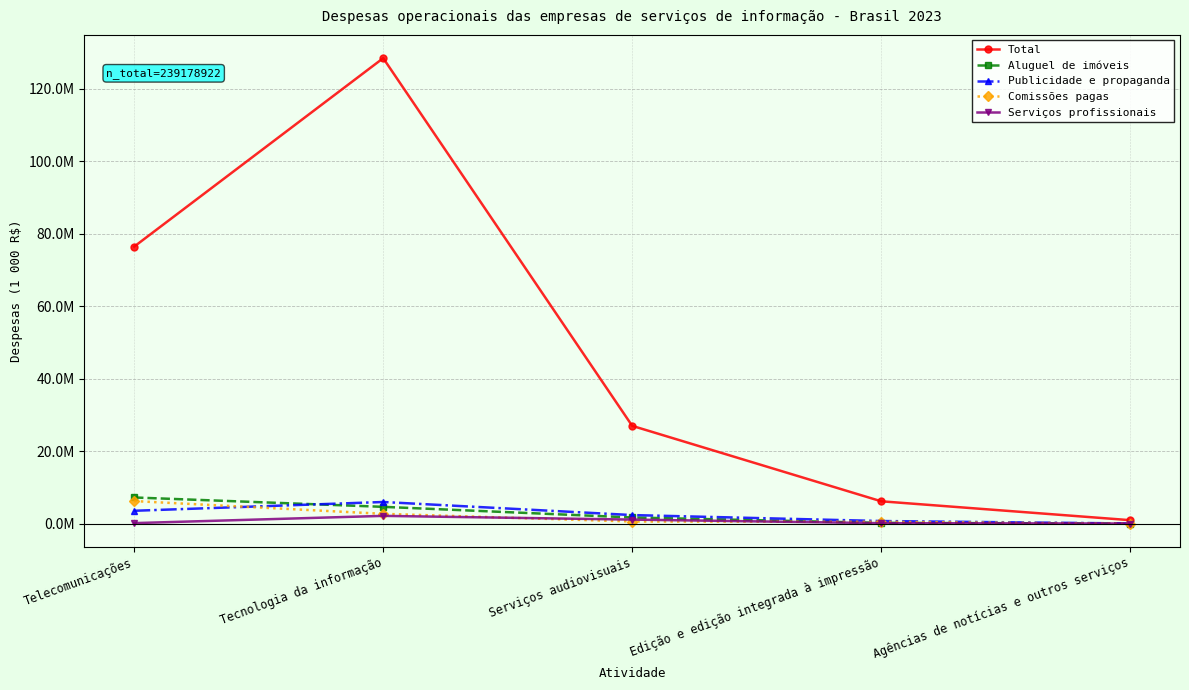

Which has a higher value, Serviços audiovisuais or Agências de notícias e outros serviços?

Serviços audiovisuais